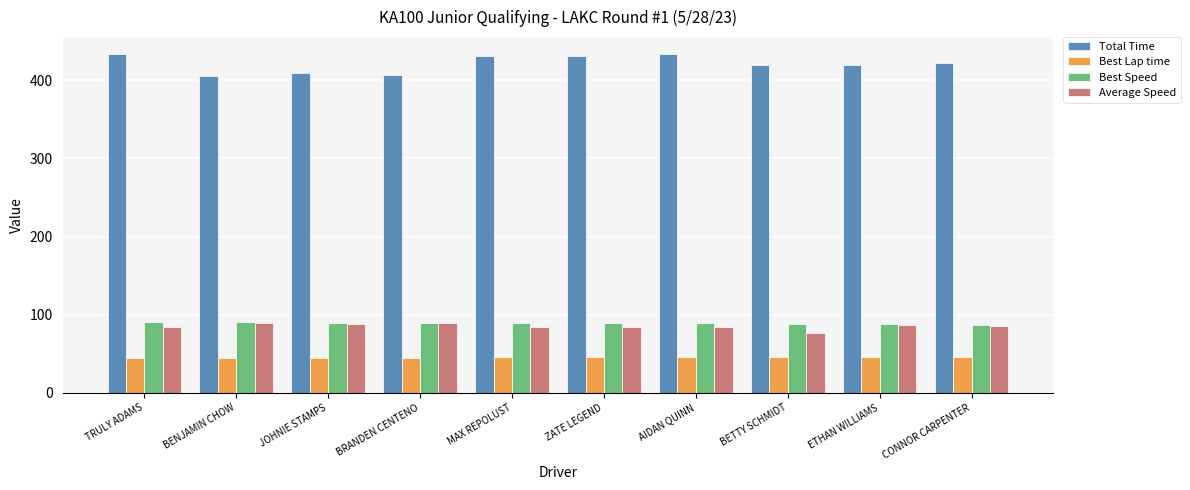

What value does the Average Speed series have at BRANDEN CENTENO?

89.2